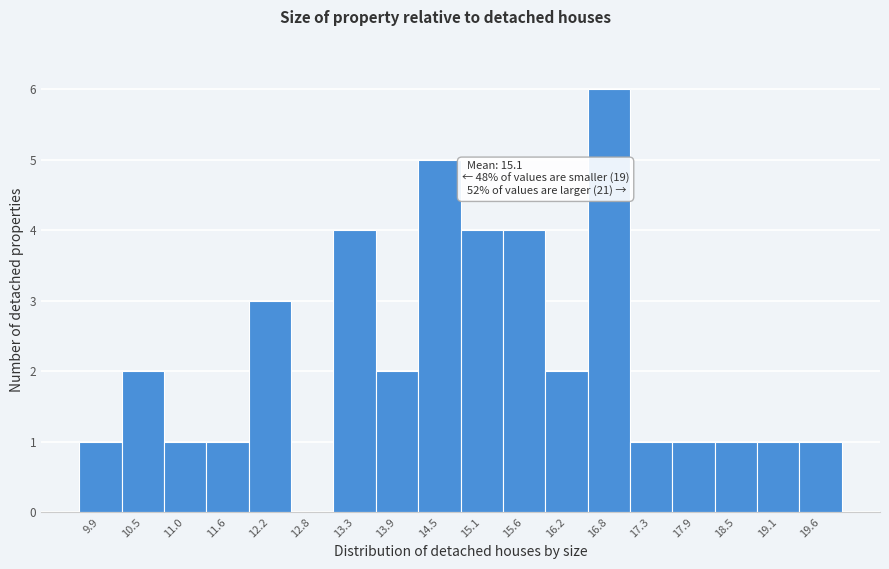

Reading left to right, extract all data points from this chart.

9.9=1	10.5=2	11.0=1	11.6=1	12.2=3	12.8=0	13.3=4	13.9=2	14.5=5	15.1=4	15.6=4	16.2=2	16.8=6	17.3=1	17.9=1	18.5=1	19.1=1	19.6=1